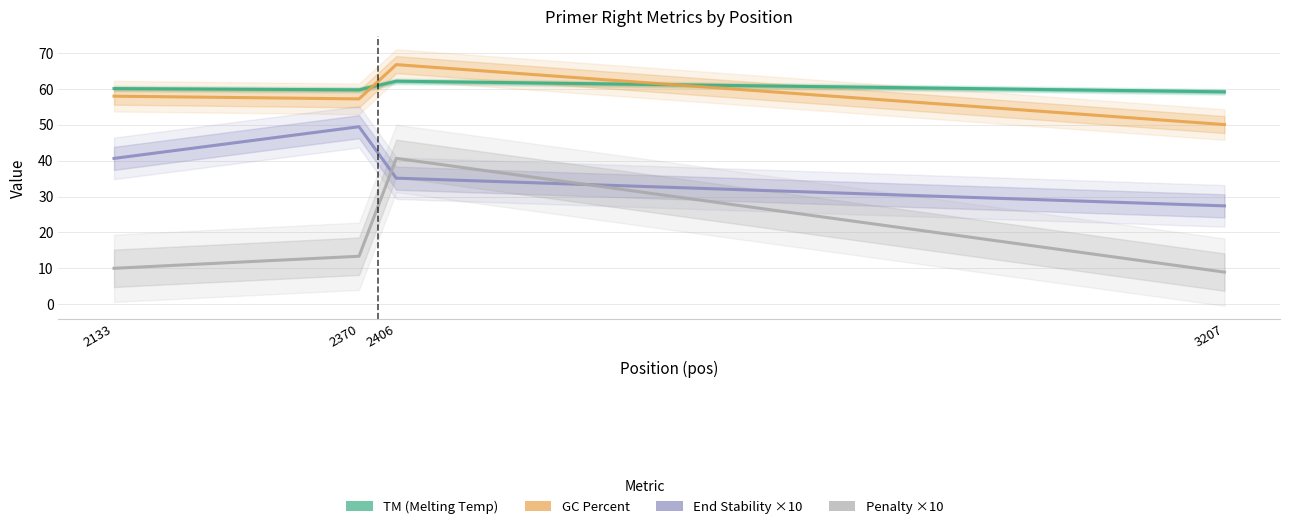

True or false: PRIMER_RIGHT_0_END_STABILITY has a value of 53.6 at 2133.

False